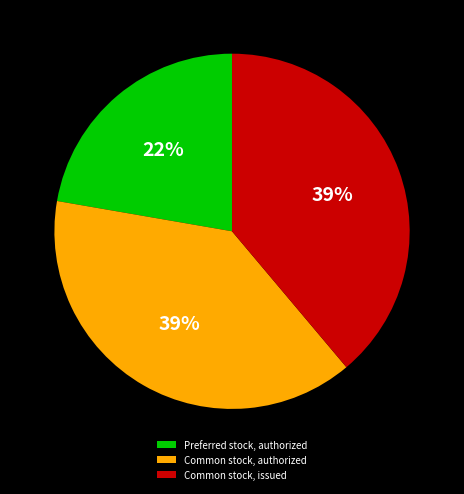

The Preferred stock, authorized slice represents 22% of the pie. True or false?

True